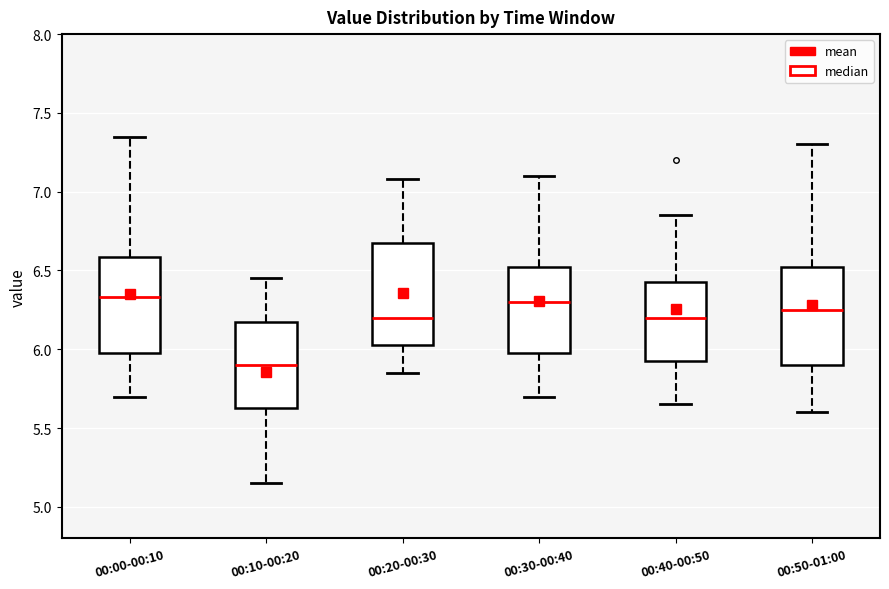

Which box has the lowest median line?

00:10-00:20